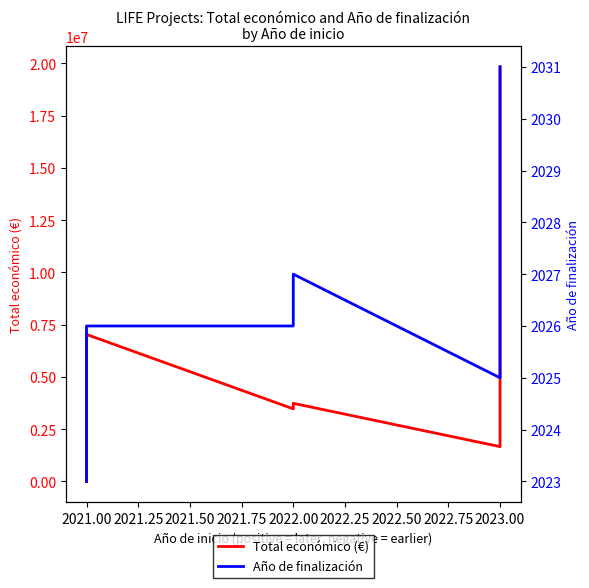

What is the difference between the maximum and minimum values in the Año de finalización series?

8